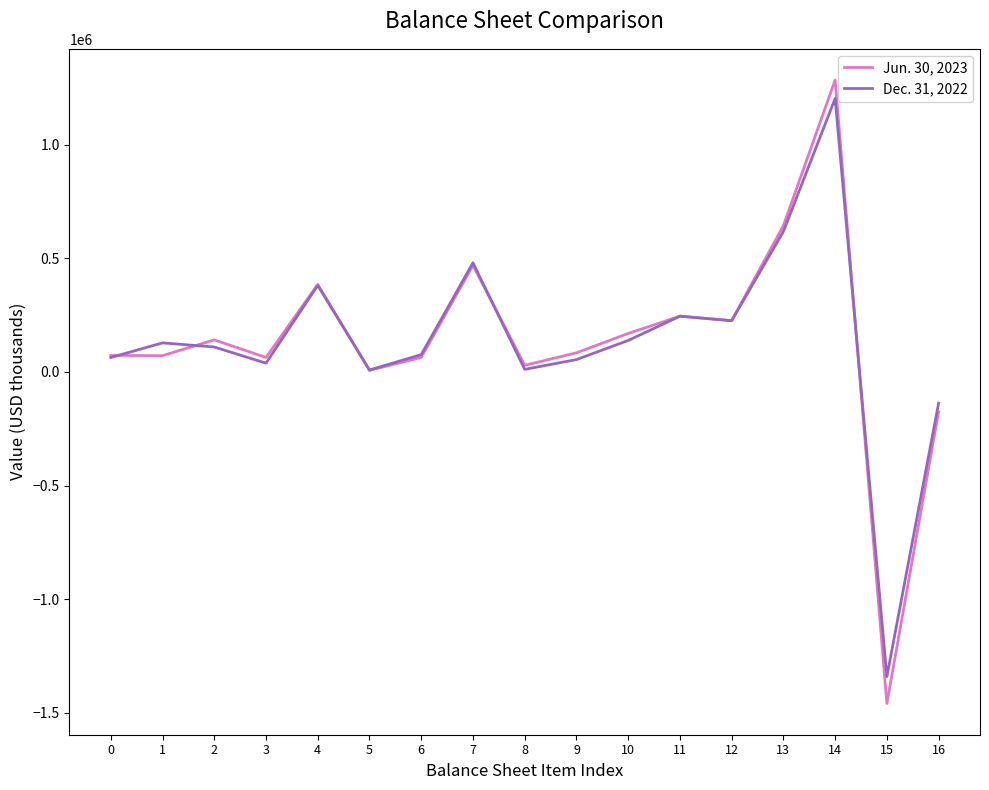

At which label does Jun. 30, 2023 first exceed 84210?

2